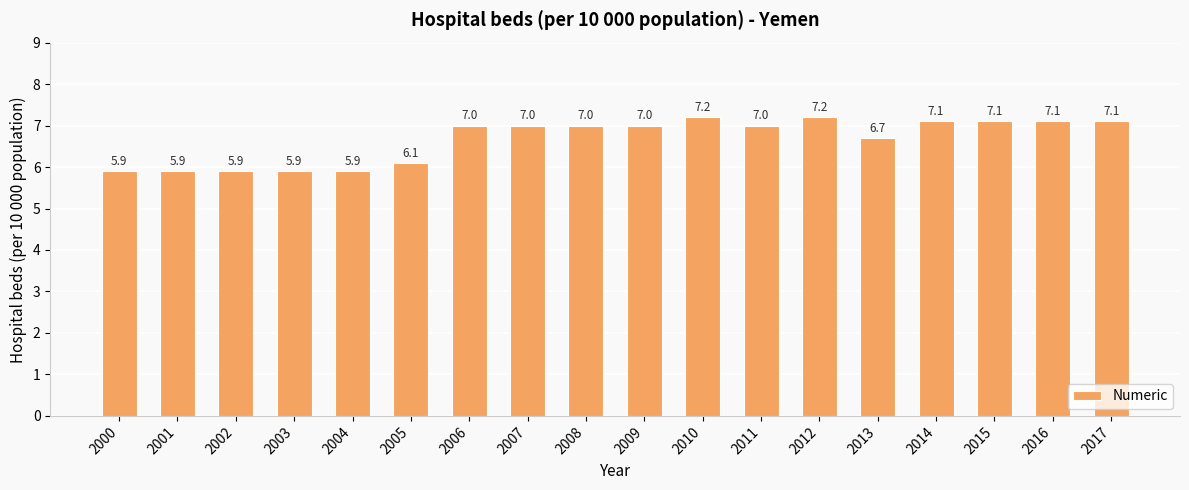

What is the difference between the maximum and minimum values?

1.3